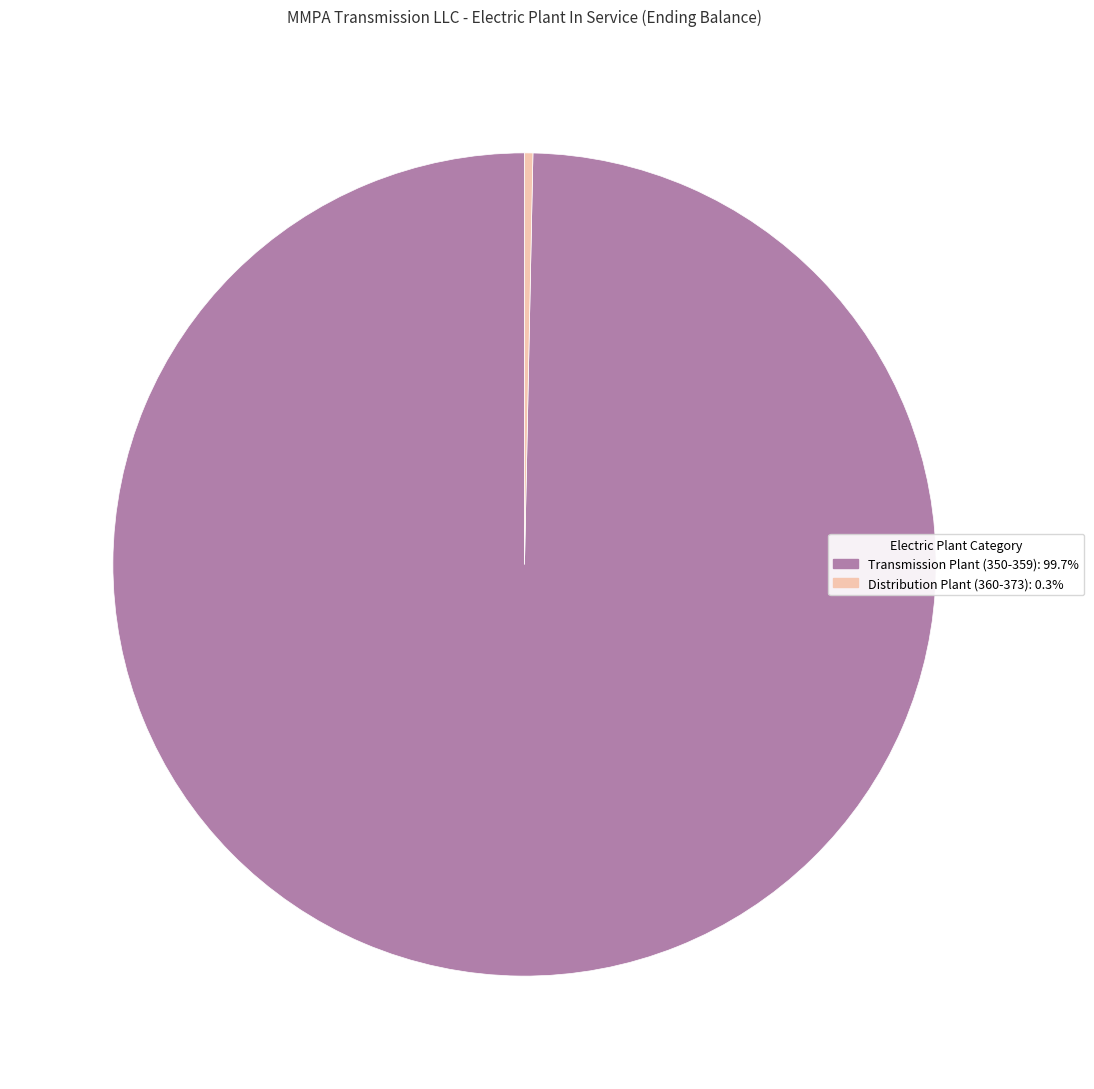

Which category has the biggest portion of the pie?

Transmission Plant (350-359)